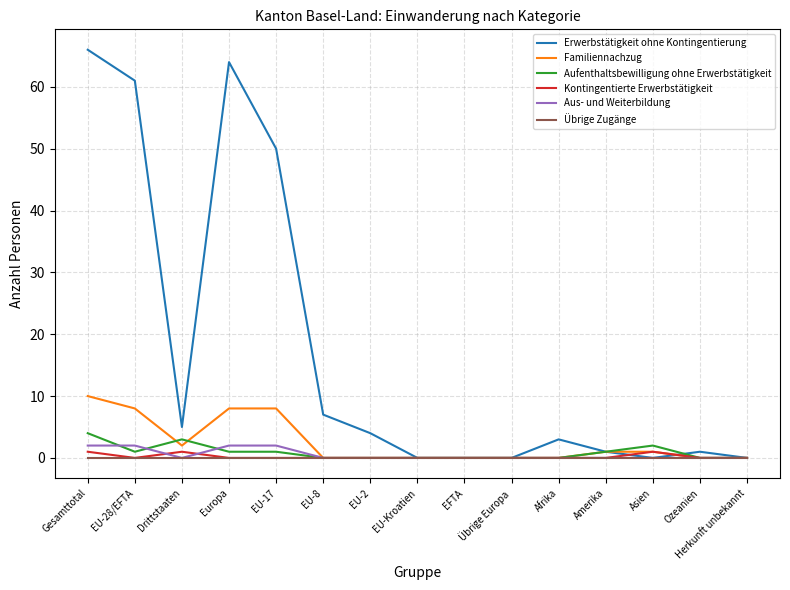

What is the difference between the Familiennachzug values at Drittstaaten and Übrige Europa?

2